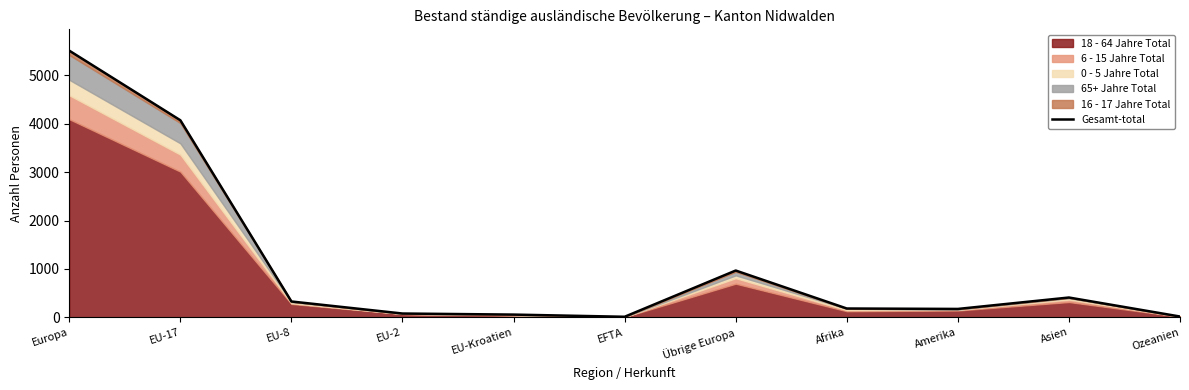

What is the sum of all values?

11806